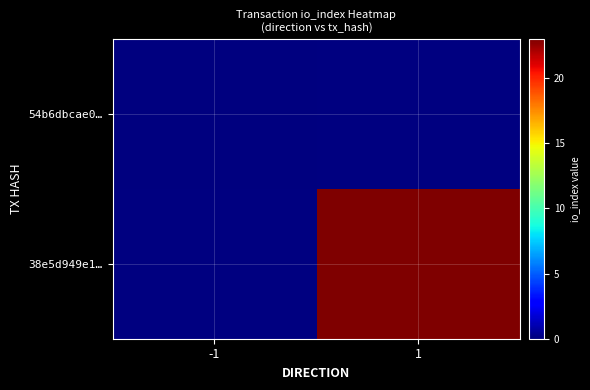

How many categories are shown in the chart?

2